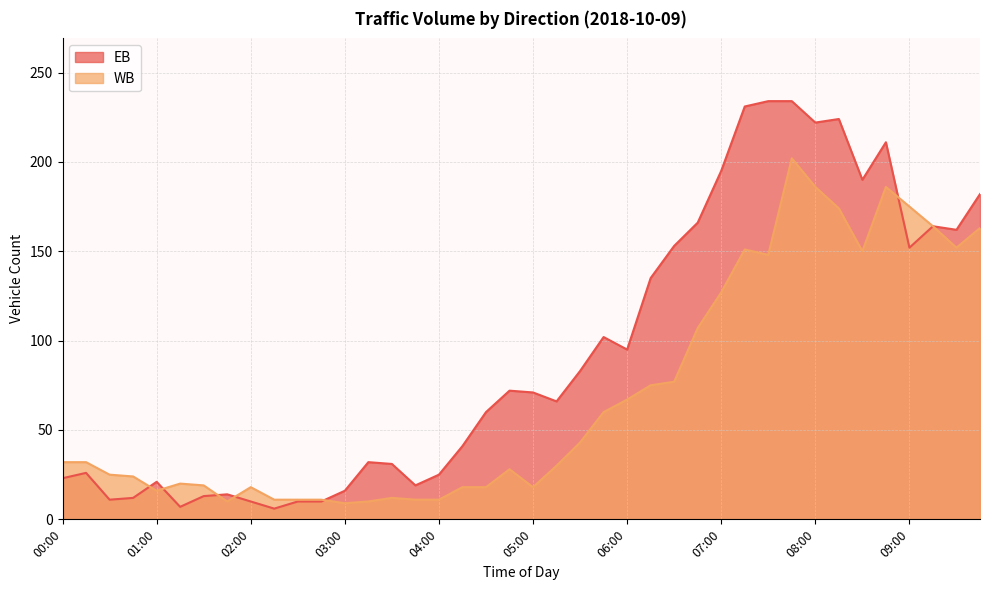

How many data points in EB are above 71?

19